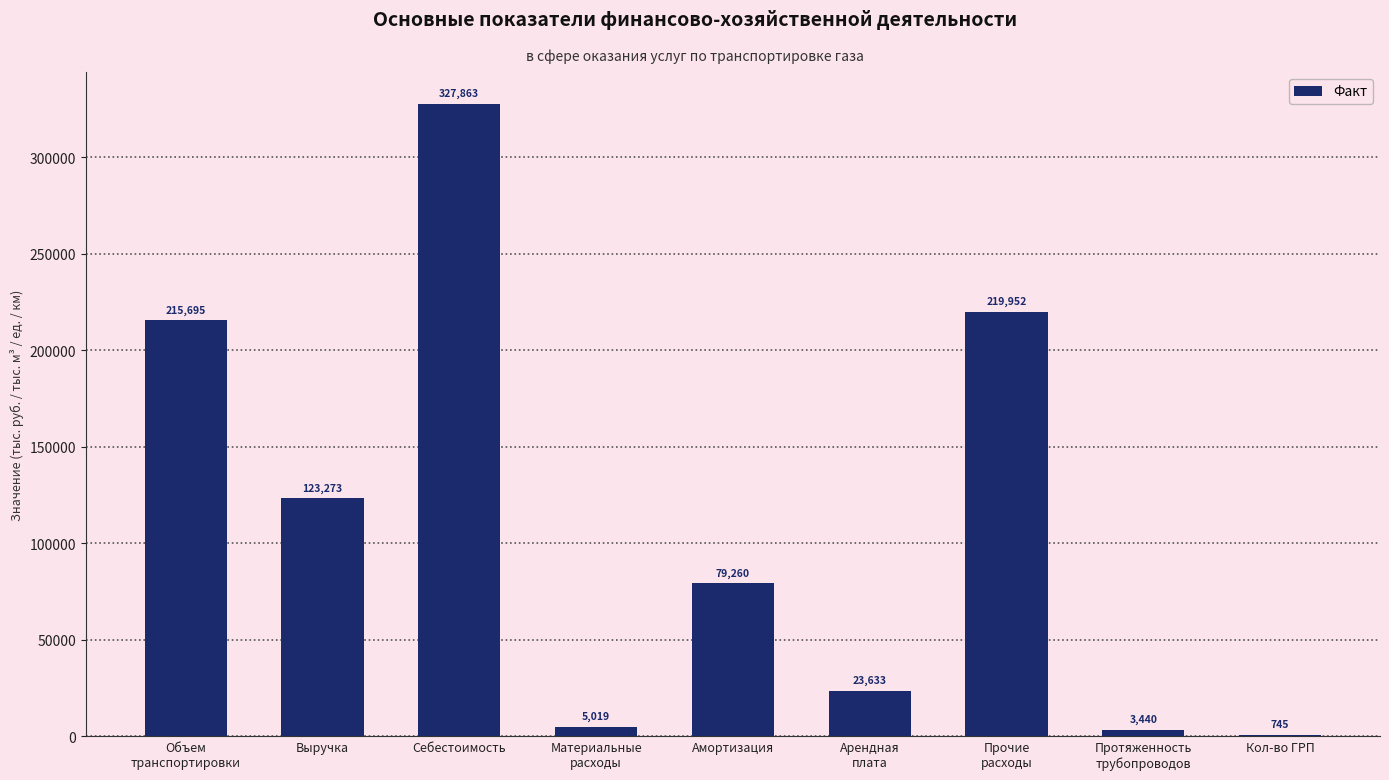

Which category has the highest value across all series?

Себестоимость